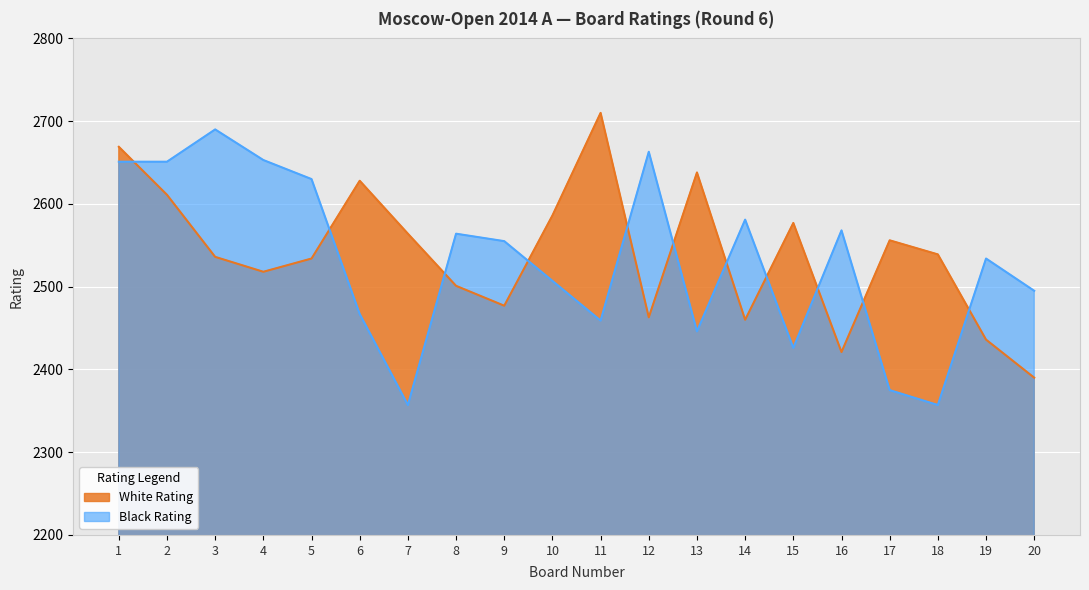

Is it true that Black Rating equals 3592 at 7?

False